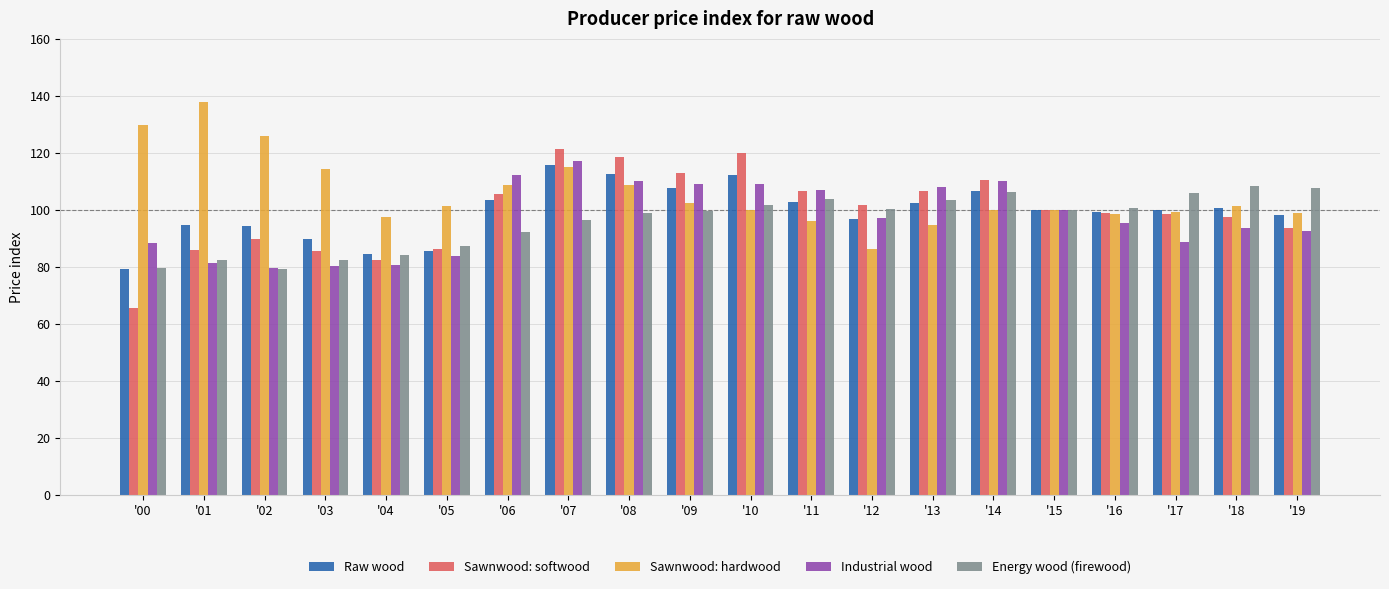

Which series has the largest total across all categories?

Sawnwood: hardwood